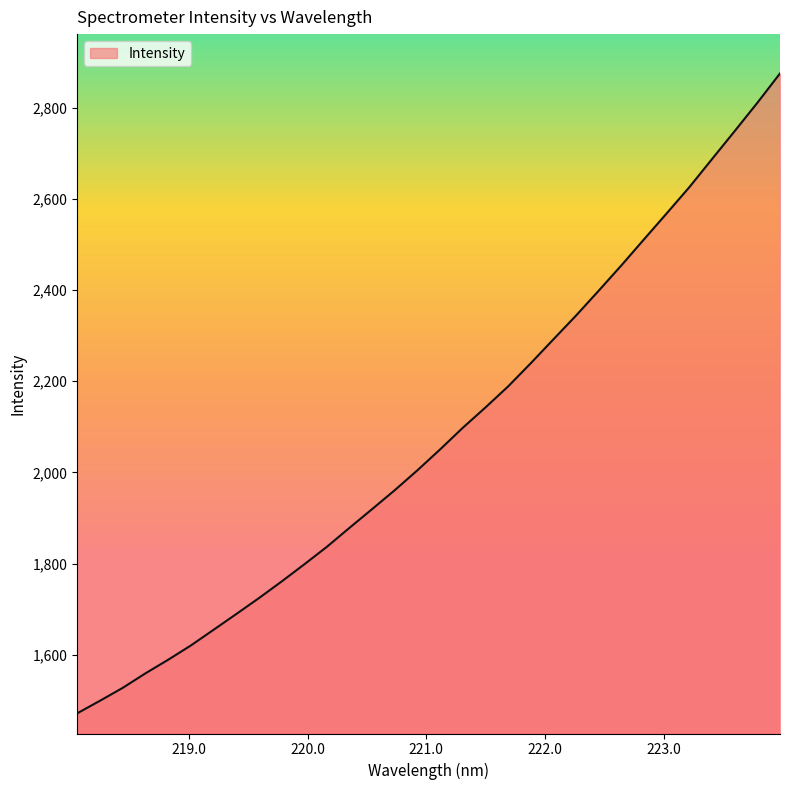

What is the difference between the second highest and minimum values?

1338.2